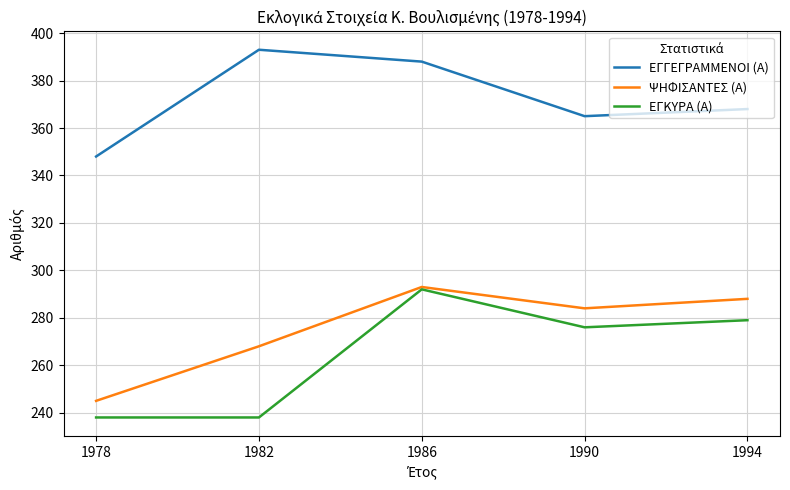

What value does the ΕΓΓΕΓΡΑΜΜΕΝΟΙ (Α) series have at 1982, to the nearest 5?

395